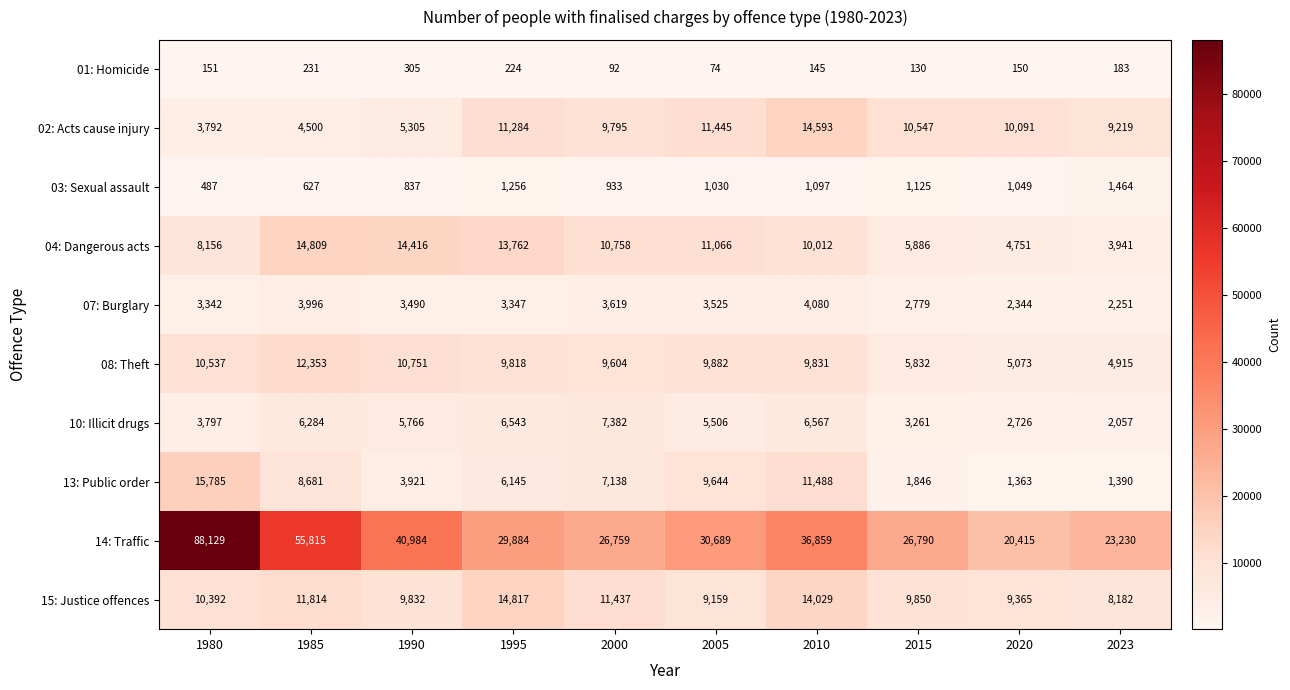

What is the spread (max minus min) of values at 1985?

55584